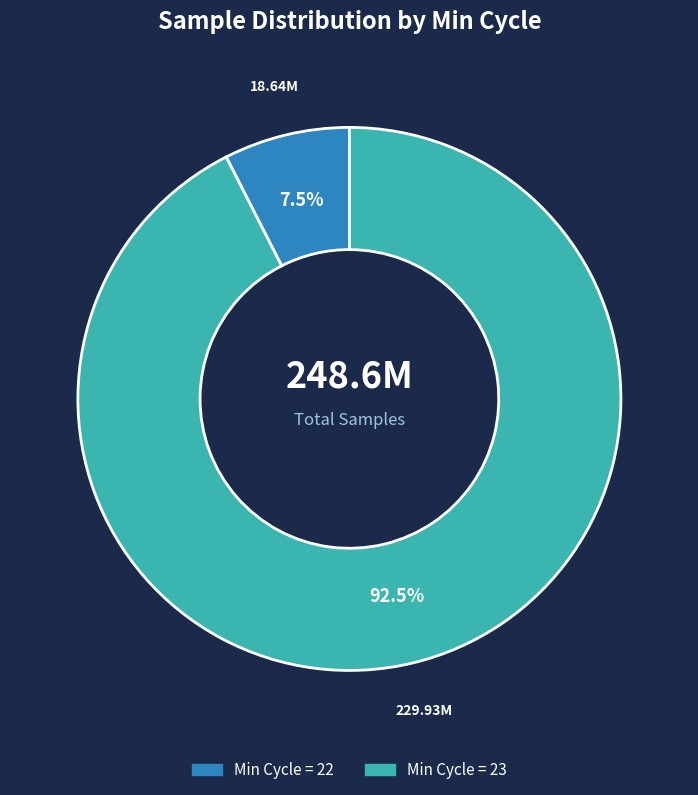

Rank the categories by value from lowest to highest.

Min Cycle = 22, Min Cycle = 23